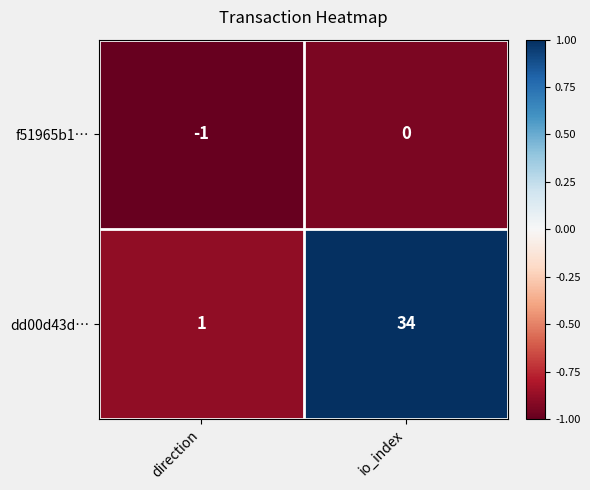

At which label does dd00d43d… reach its peak?

io_index